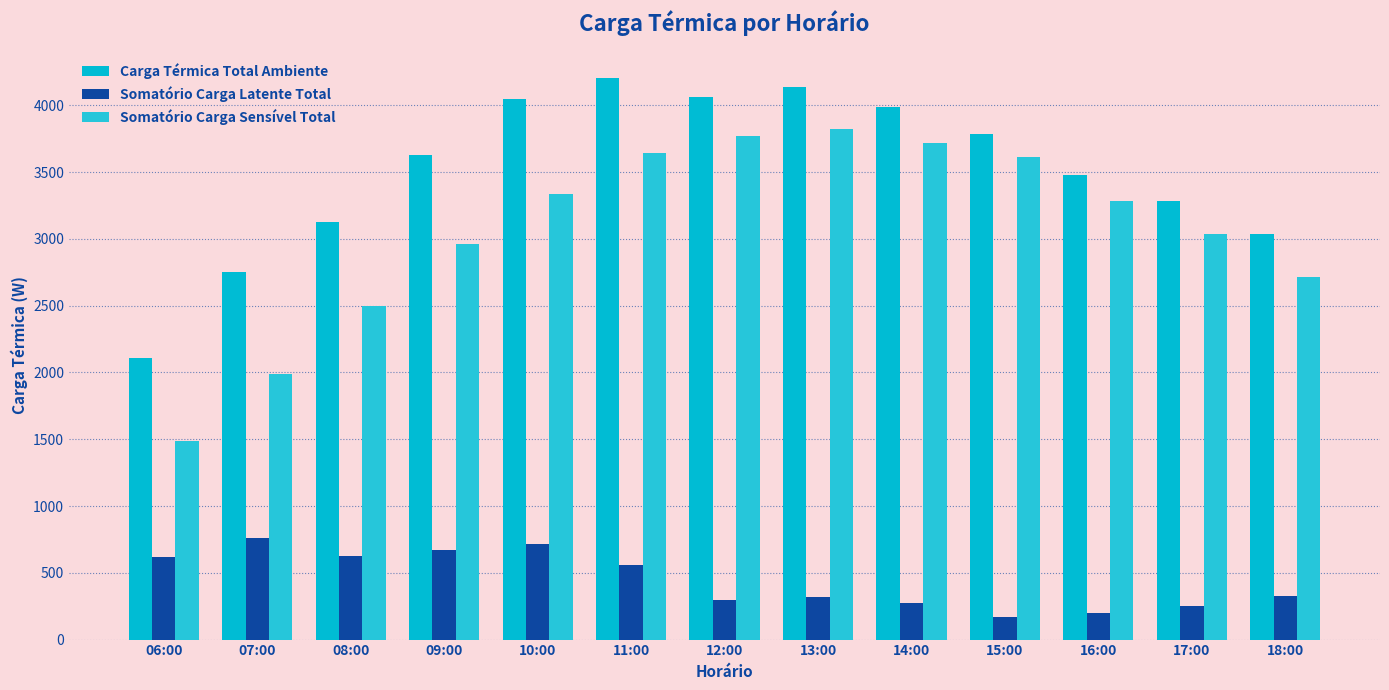

True or false: Carga Térmica Total Ambiente has a value of 3479.0 at 16:00.

True